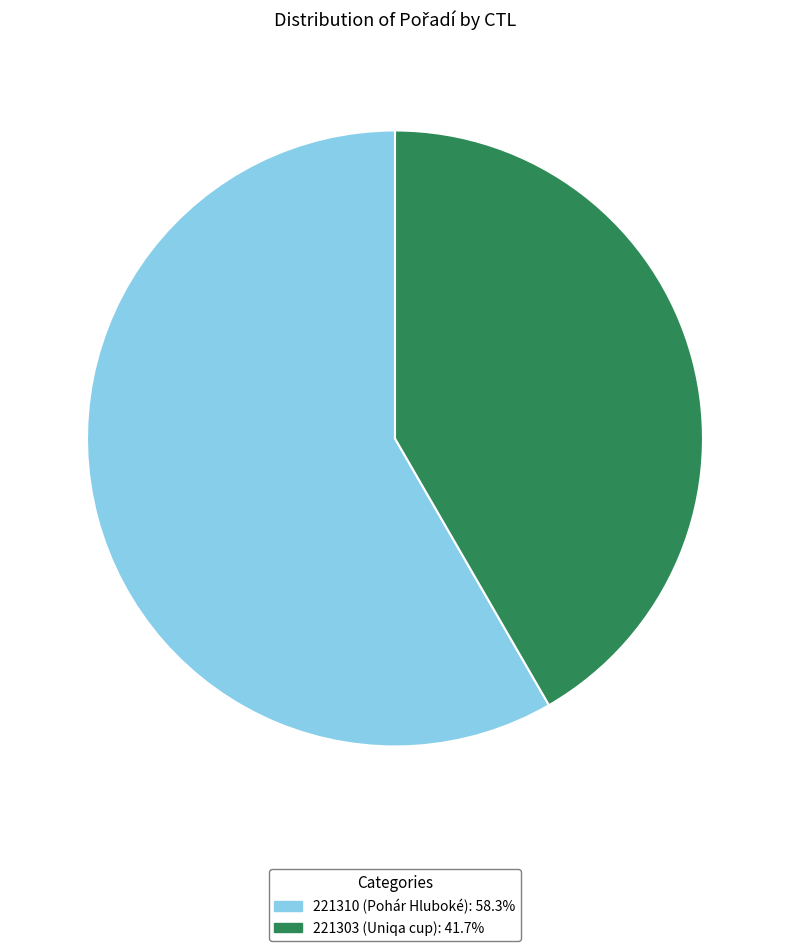

What is the ratio of the value at 221310 to the value at 221303?

1.4